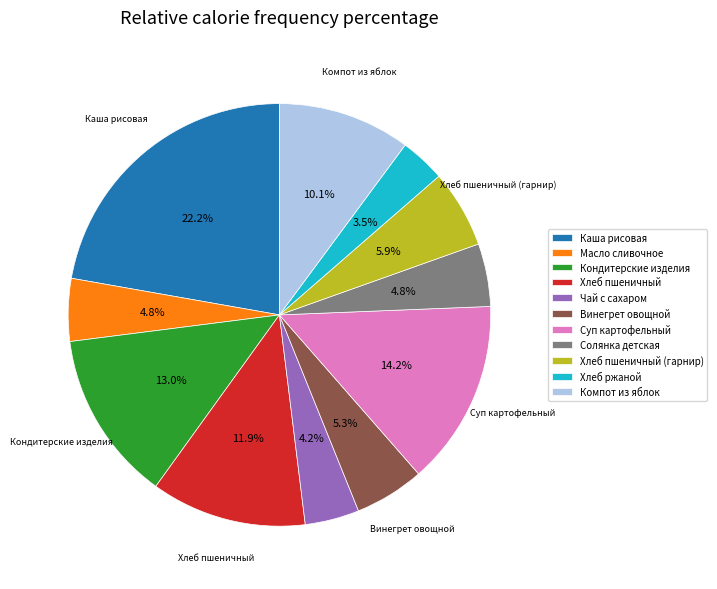

Which slice is the smallest?

Хлеб ржаной